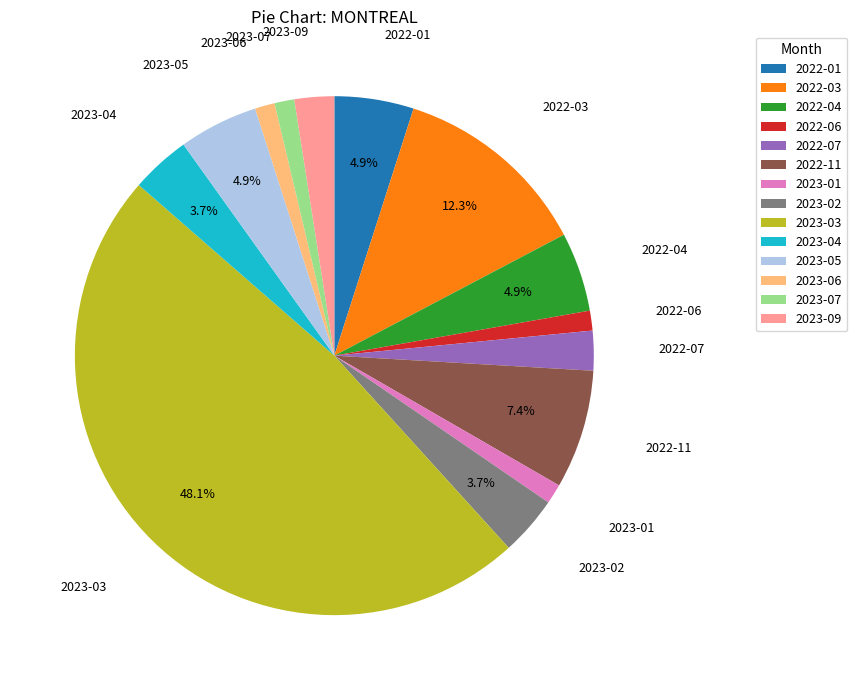

How many segments does this pie chart have?

14